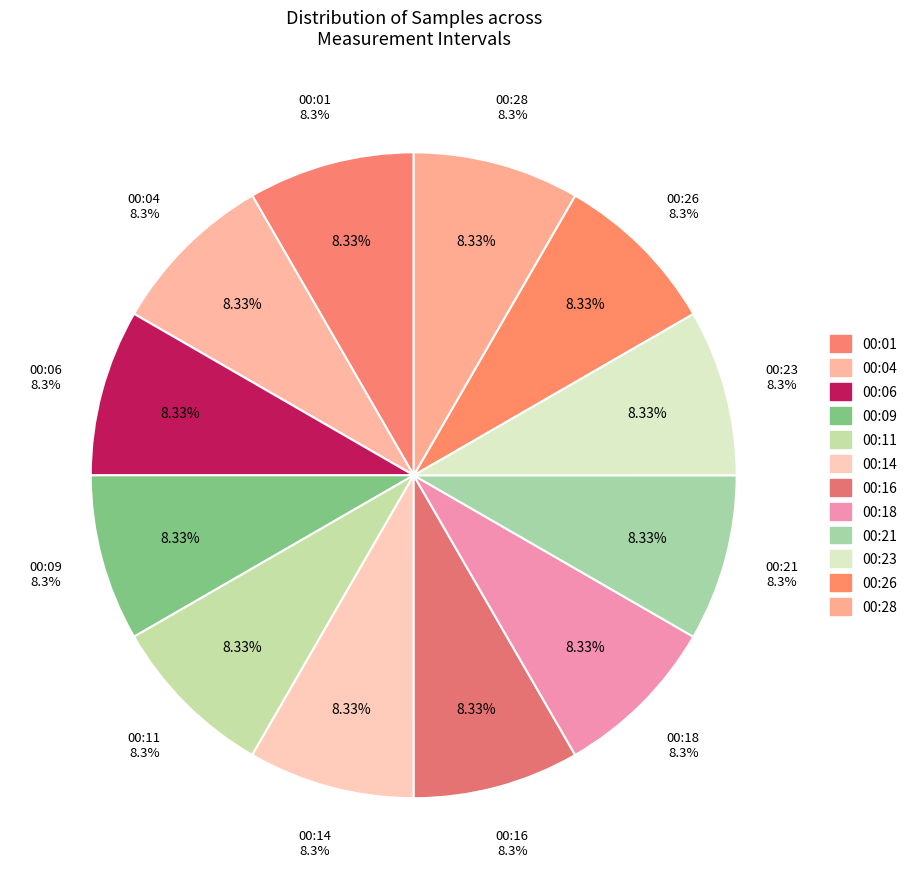

Is it true that 00:16 is 8% of the pie?

True